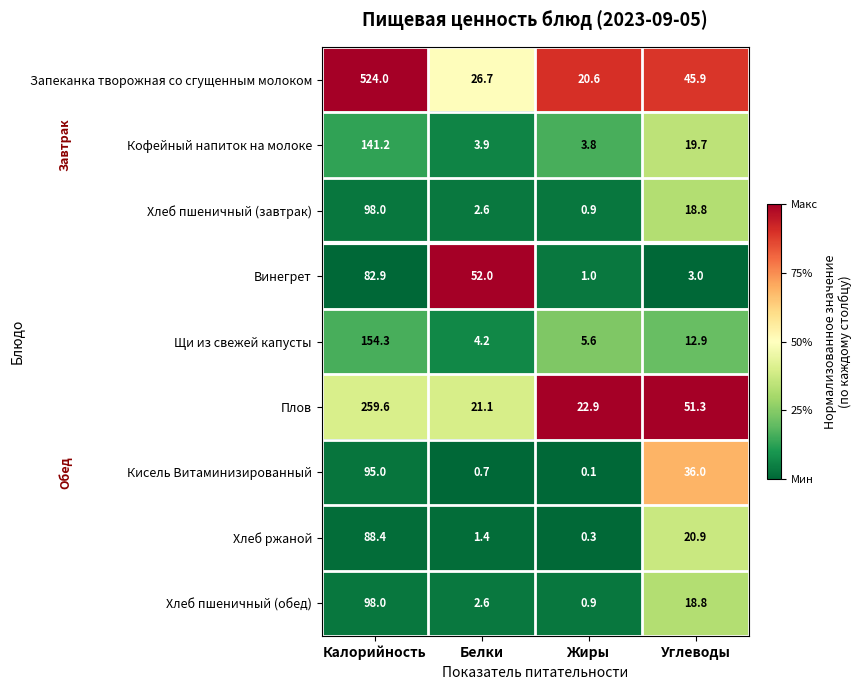

The value of Кисель Витаминизированный at Углеводы is 64.0. True or false?

False